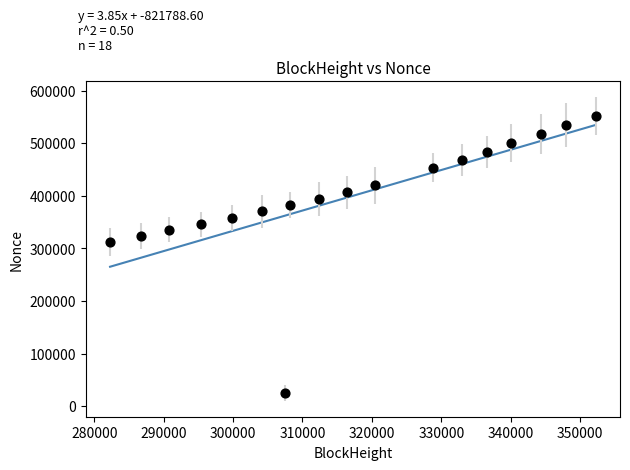

What Y value in the scatter plot is closest to 288726?

312286